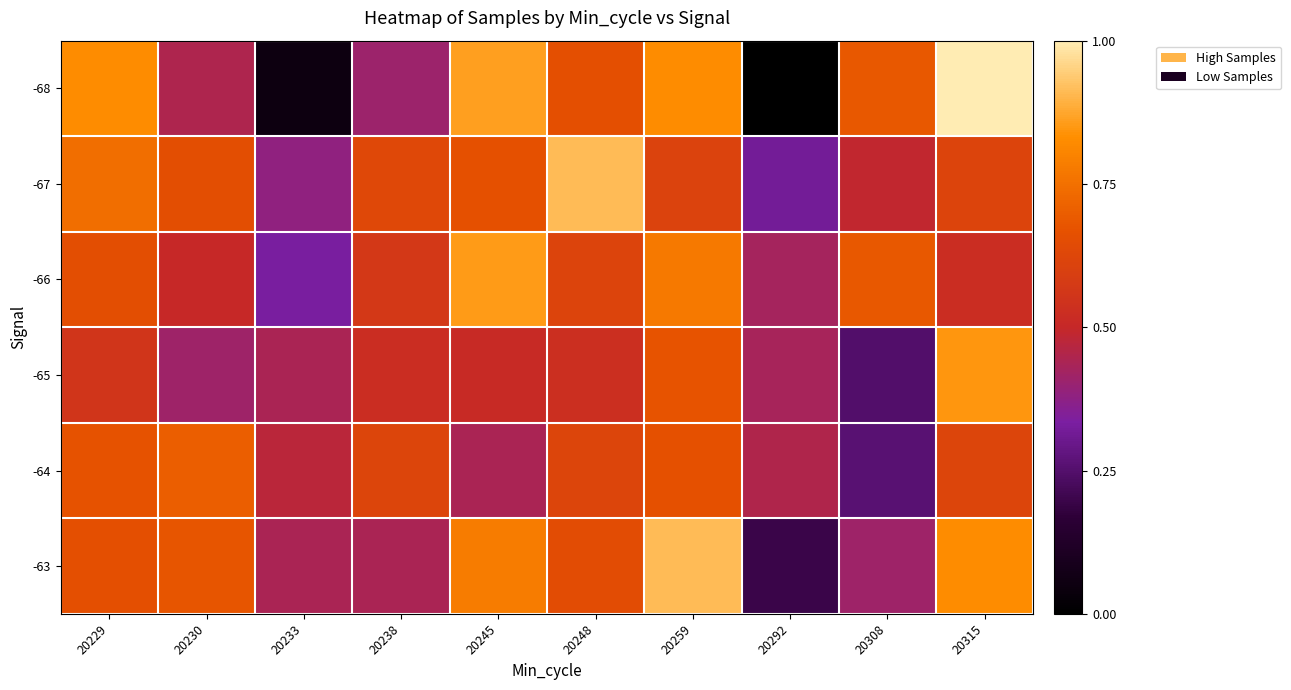

How many distinct data groups are displayed?

6